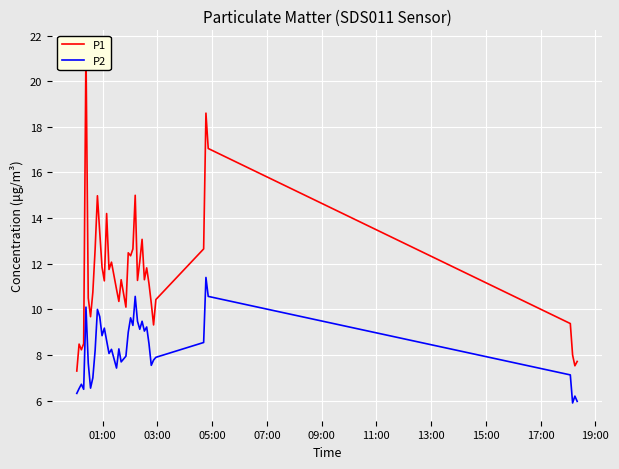

Reading left to right, what are all the values shown in this chart?

P1: 7.3	8.5	8.2	8.5	21.4	10.5	9.7	10.8	12.6	15.0	13.4	11.8	11.2	14.2	11.8	12.1	10.9	10.3	11.3	10.1	12.5	12.3	12.7	15.0	11.3	12.1	13.1	11.3	11.8	11.1	10.3	9.3	10.4	12.7	18.6	17.1	9.4	8.0	7.5	7.7
P2: 6.3	6.5	6.7	6.5	10.1	7.7	6.5	7.0	8.2	10.0	9.7	8.8	9.2	8.6	8.1	8.2	7.4	8.3	7.7	8.0	9.0	9.6	9.3	10.6	9.5	9.1	9.5	9.1	9.2	8.5	7.5	7.8	7.9	8.6	11.4	10.6	7.1	5.9	6.2	6.0